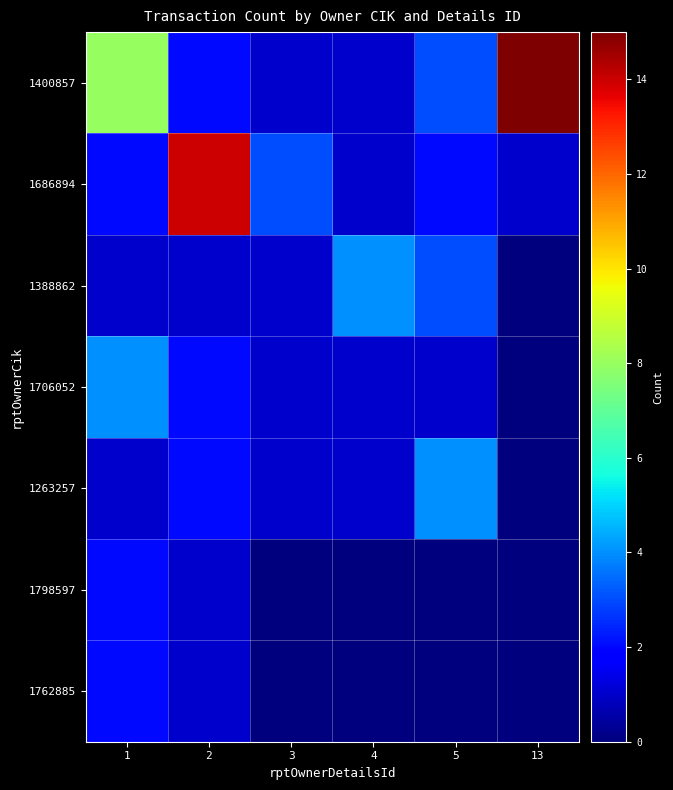

Rank the series at 2 from highest to lowest value.

1686894, 1400857, 1706052, 1263257, 1388862, 1798597, 1762885